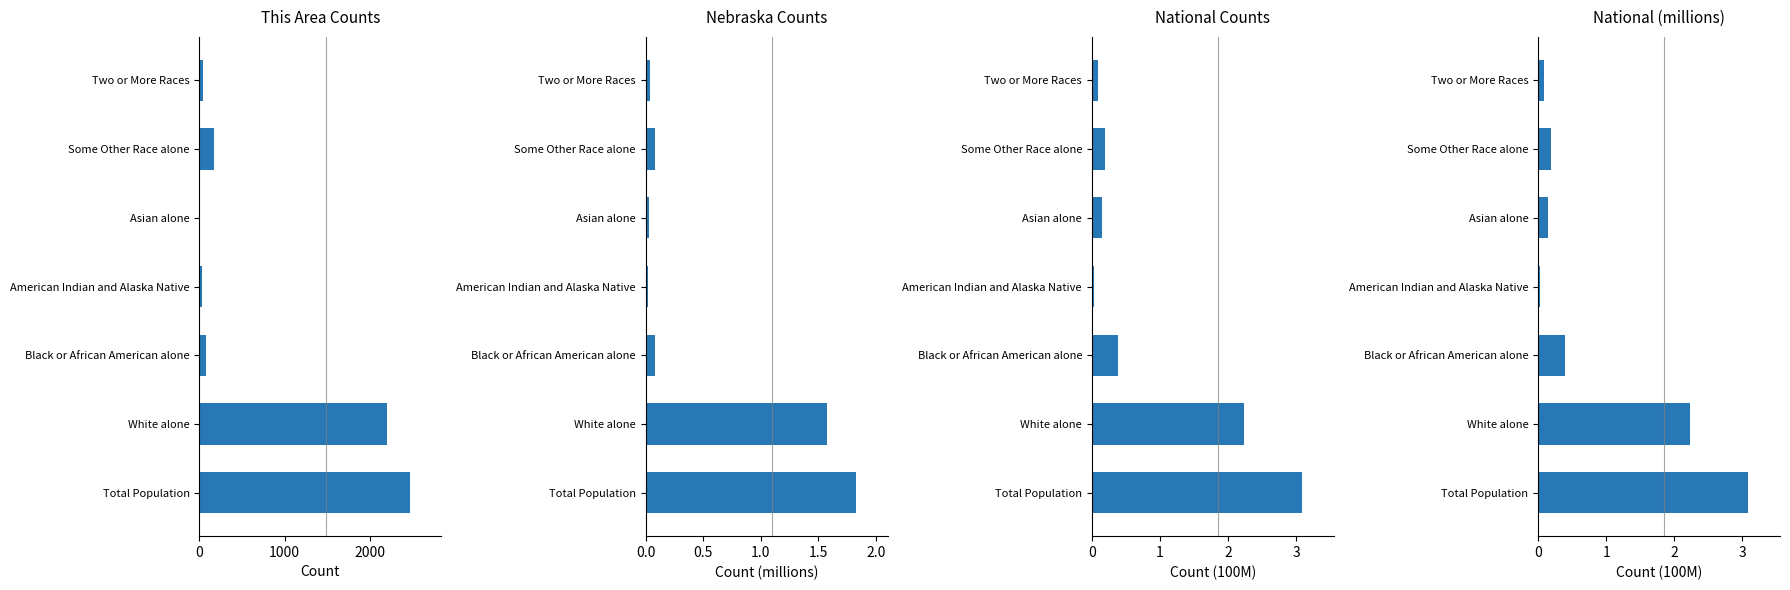

What is the value of the This Area bar at the 7th from the left?

37.0